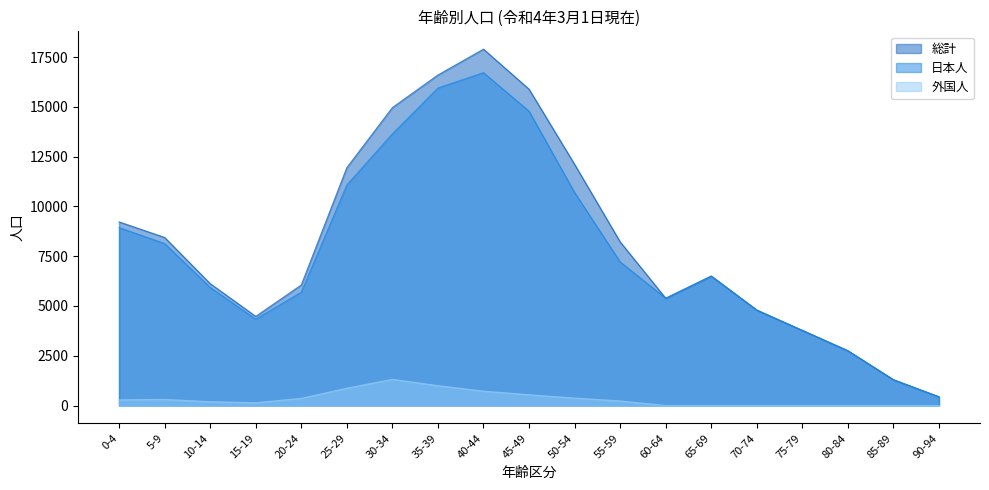

The value of 外国人 at 25-29 is 1545. True or false?

False